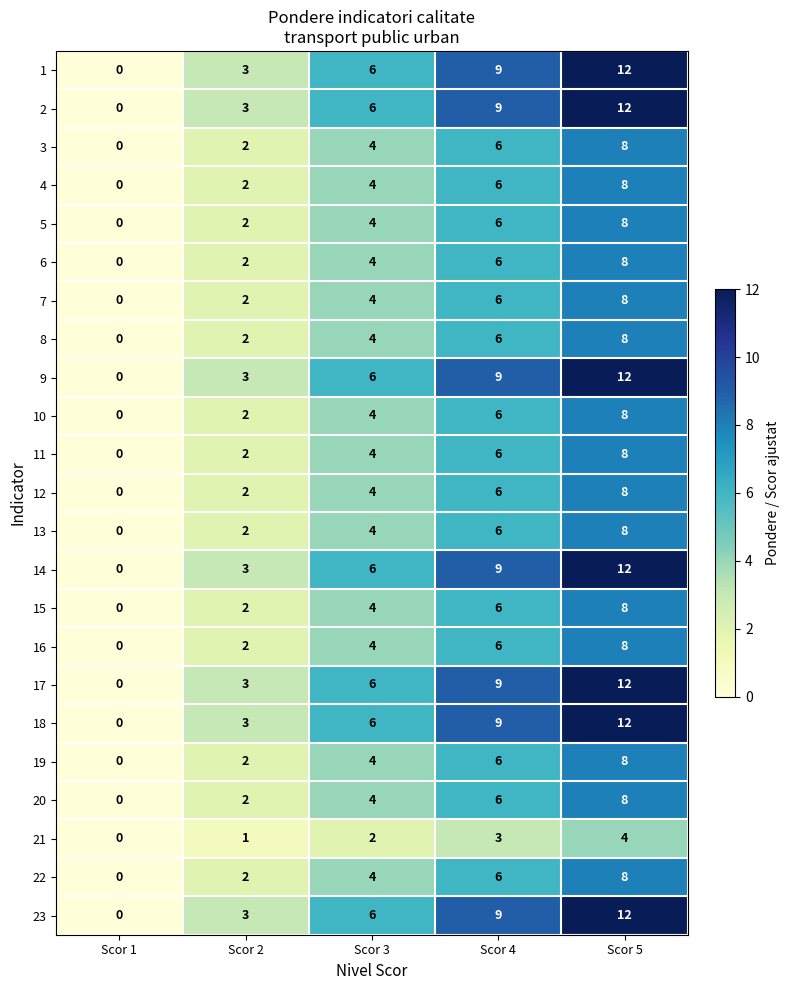

At which category is the sum across all series the highest?

Scor 5